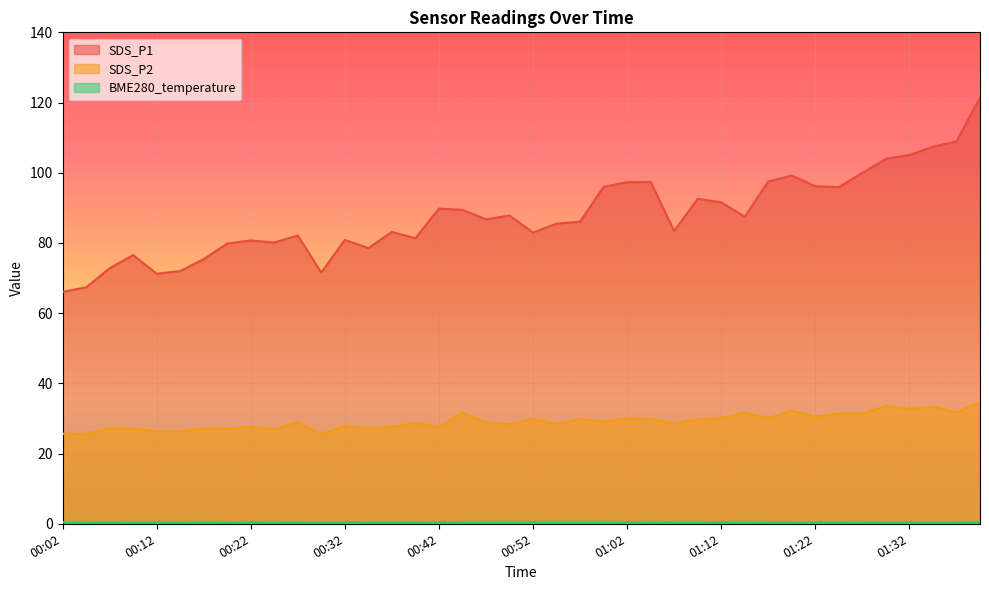

Rank the series at 01:30 from lowest to highest value.

BME280_temperature, SDS_P2, SDS_P1